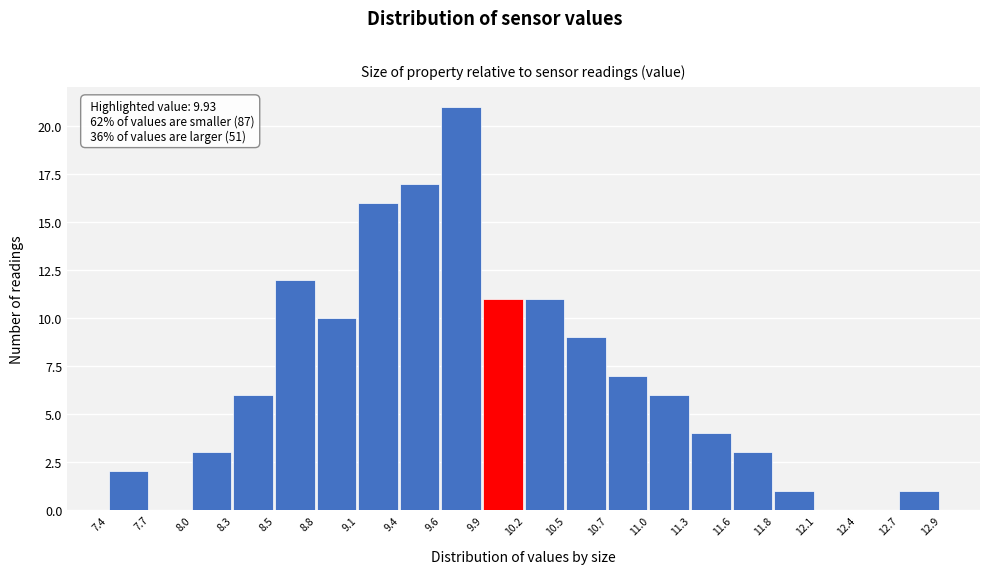

Over which range of the x-axis is the bar tallest?

9.6 to 9.9